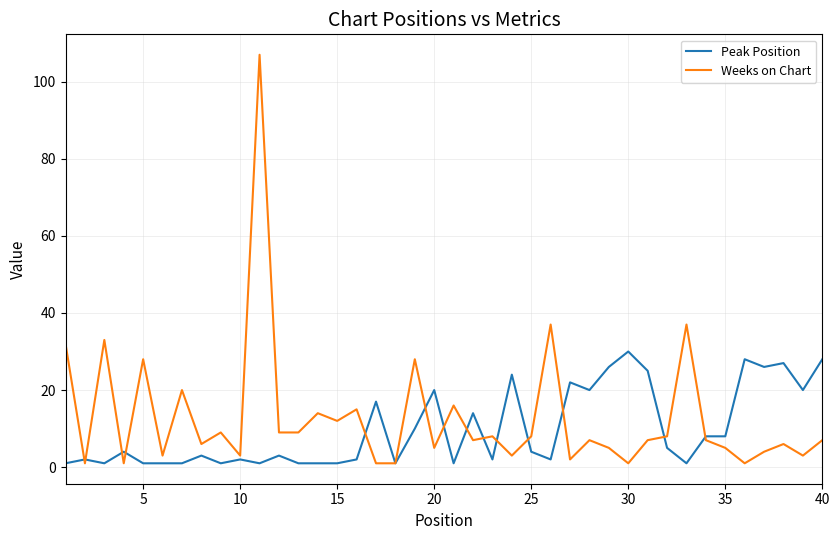

Which series has the widest spread of values?

Weeks on Chart